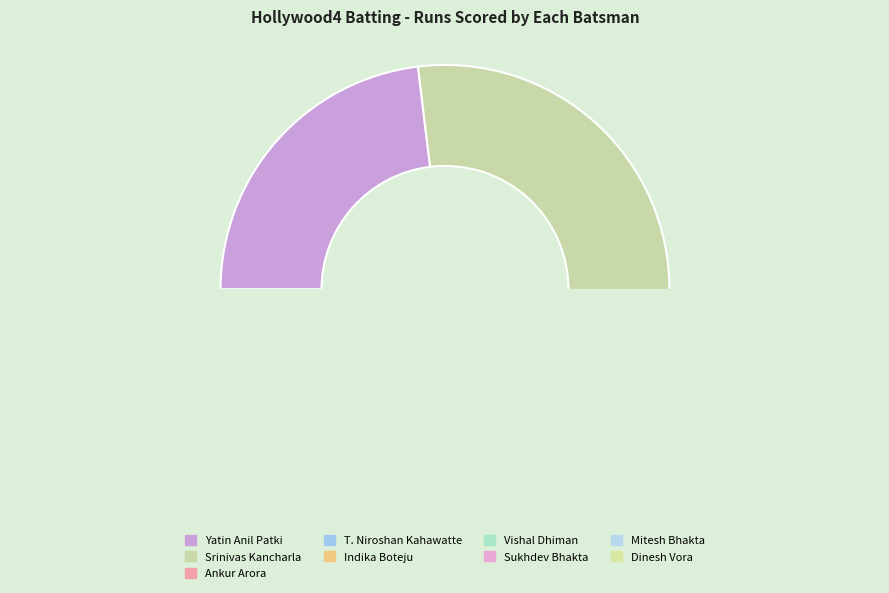

What is the change in value from Srinivas Kancharla to Dinesh Vora?

-34